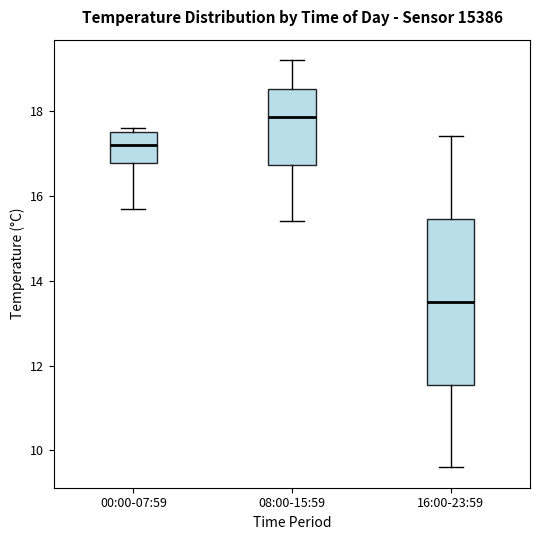

Where does the upper whisker of the box for 08:00-15:59 end on the y-axis? The values are not printed on the chart, so give them approximately, as read against the axis.

19.2